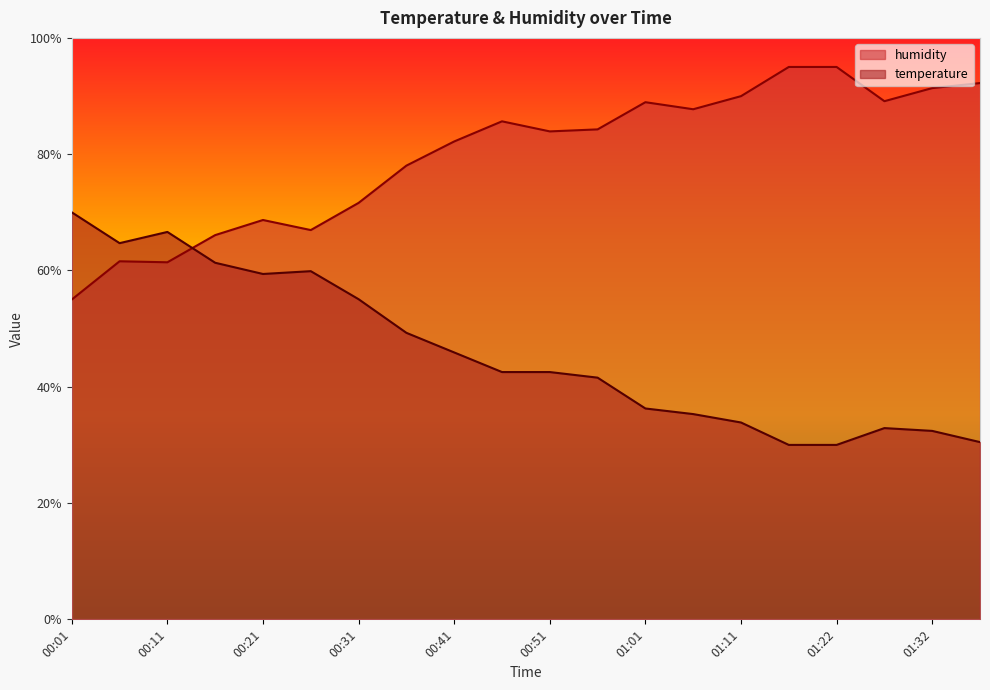

What is the highest value of the temperature series?

70.0